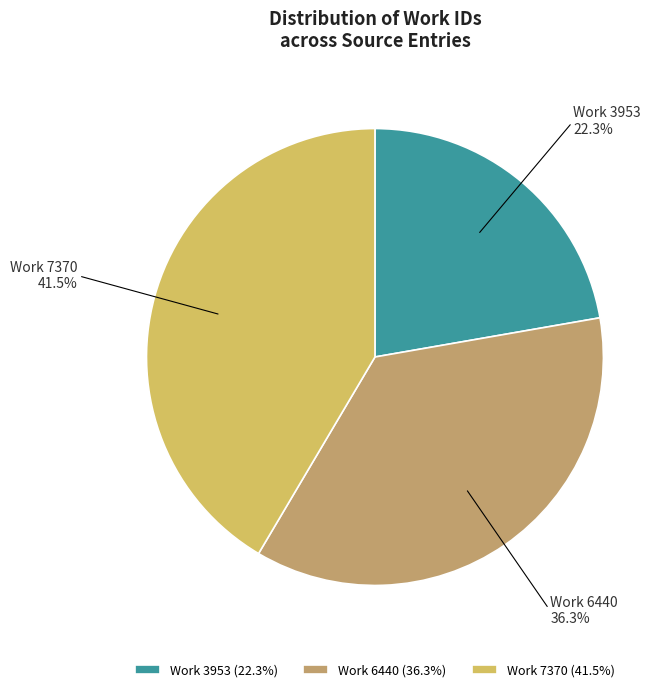

How many slices are in this pie chart?

3